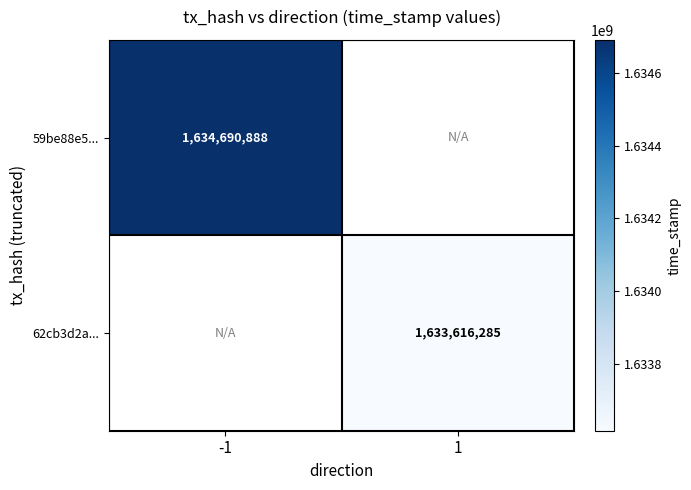

True or false: 59be88e5... has a value of 1634690888 at -1.

True